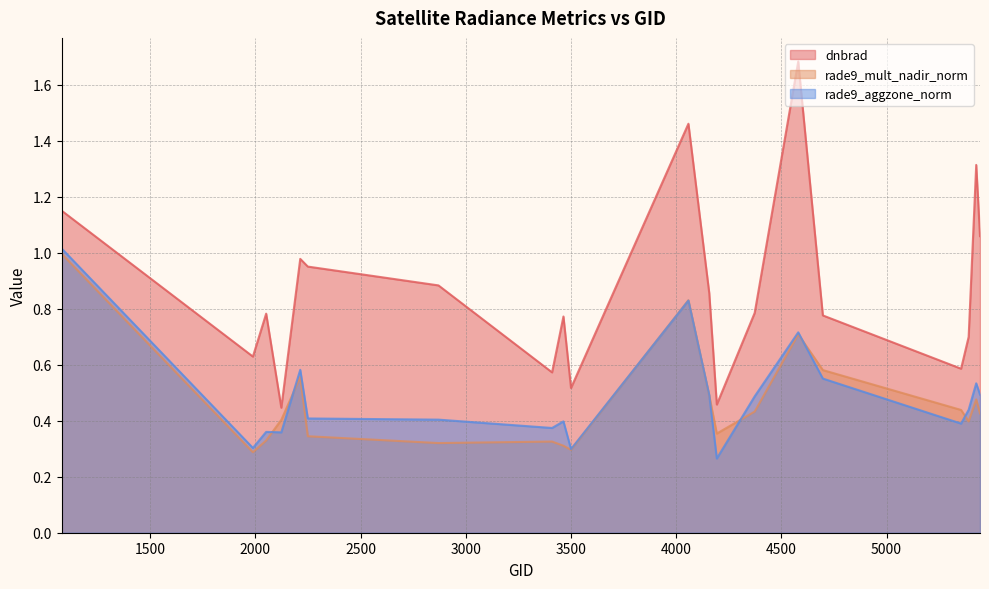

What is the value of the rade9_aggzone_norm point at the 17th from the left?

0.4